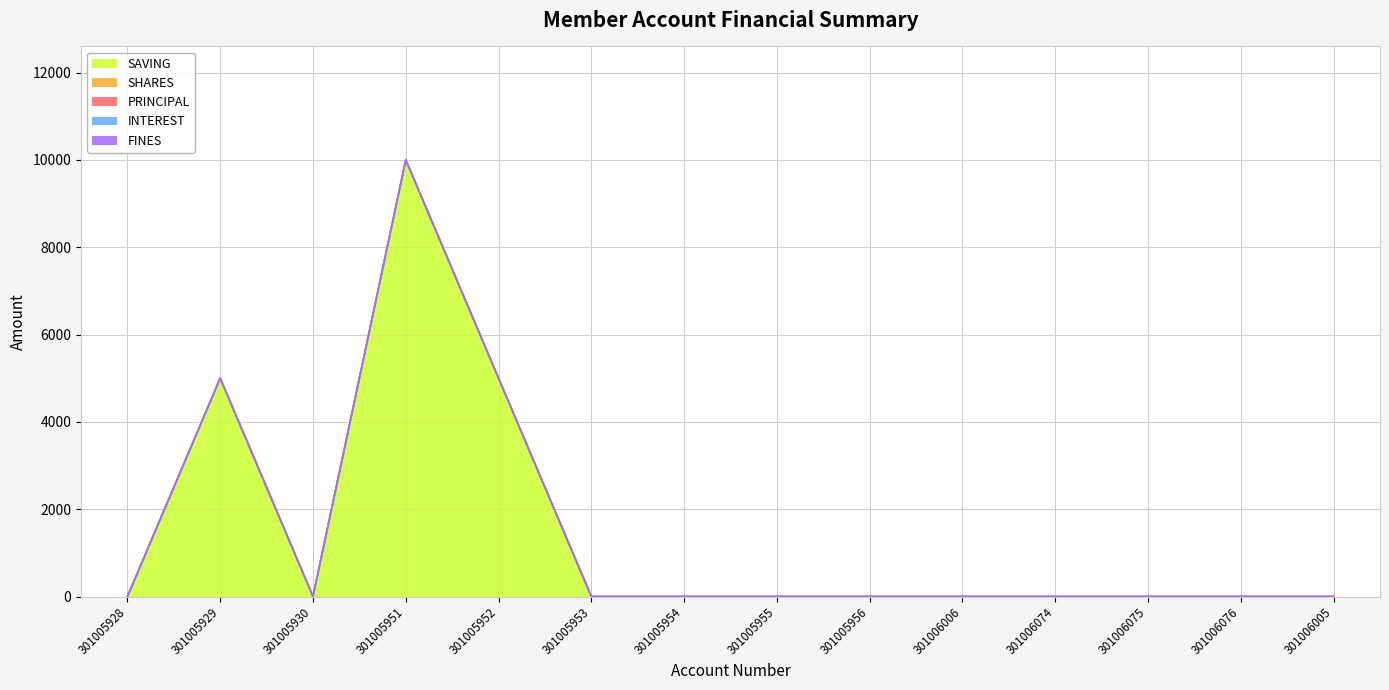

Where is SAVING nearest to the value 5000?

301005929